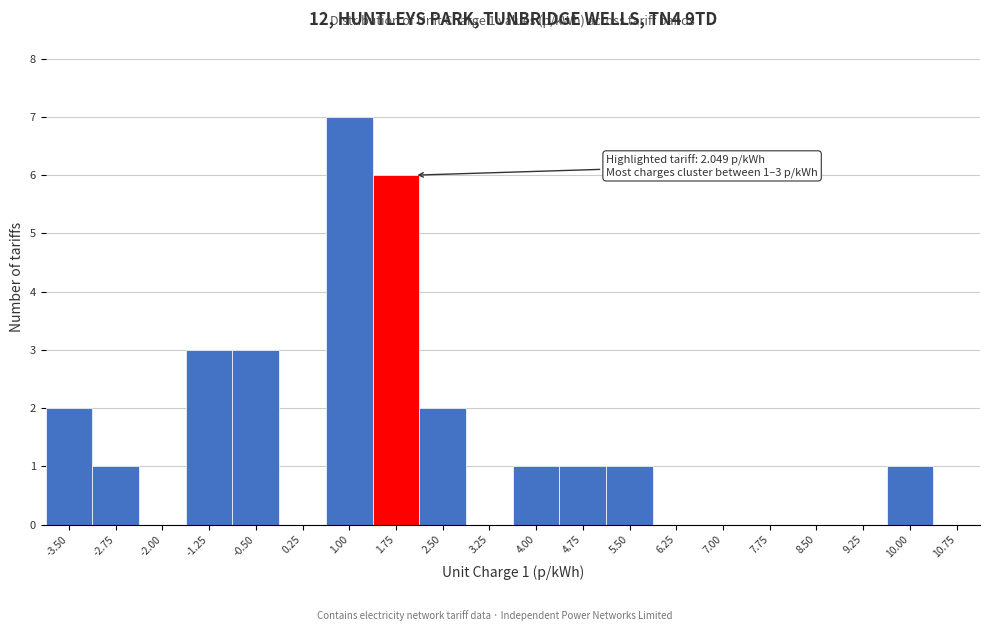

Reading left to right, list all the values displayed in this chart.

-3.50=2	-2.75=1	-2.00=0	-1.25=3	-0.50=3	0.25=0	1.00=7	1.75=6	2.50=2	3.25=0	4.00=1	4.75=1	5.50=1	6.25=0	7.00=0	7.75=0	8.50=0	9.25=0	10.00=1	10.75=0